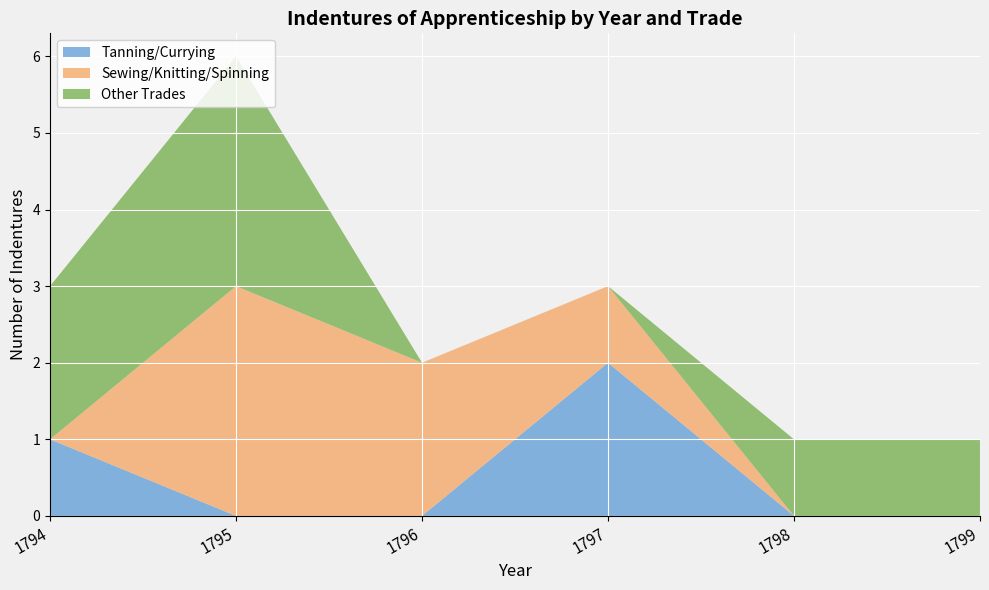

Reading left to right, transcribe all the data shown in this chart.

Tanning/Currying: 1	0	0	2	0	0
Sewing/Knitting/Spinning: 0	3	2	1	0	0
Other Trades: 2	3	0	0	1	1